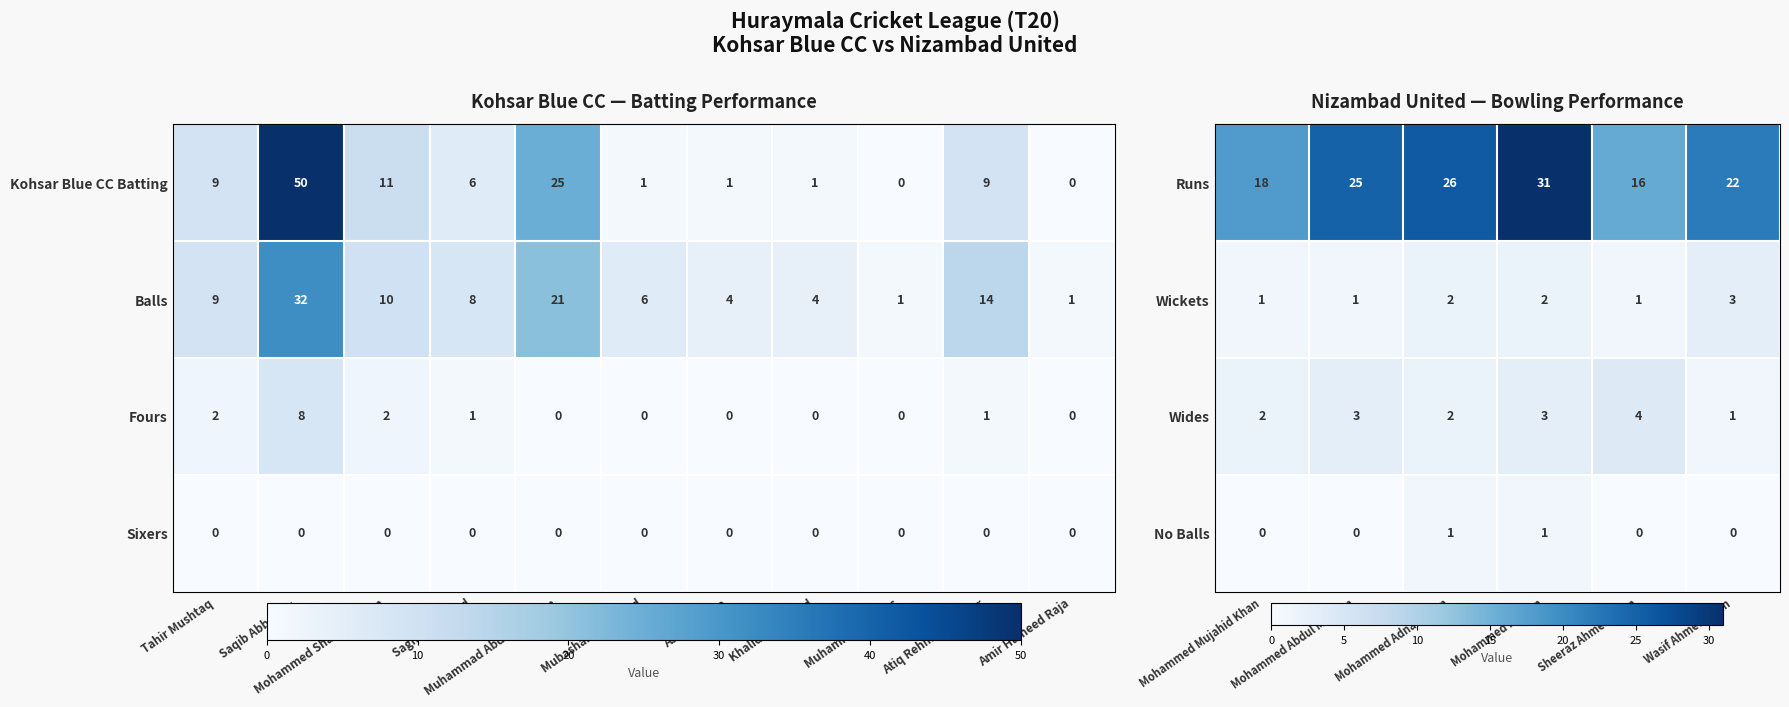

Which category has the lowest value in the Runs series?

Sheeraz Ahmed Khan